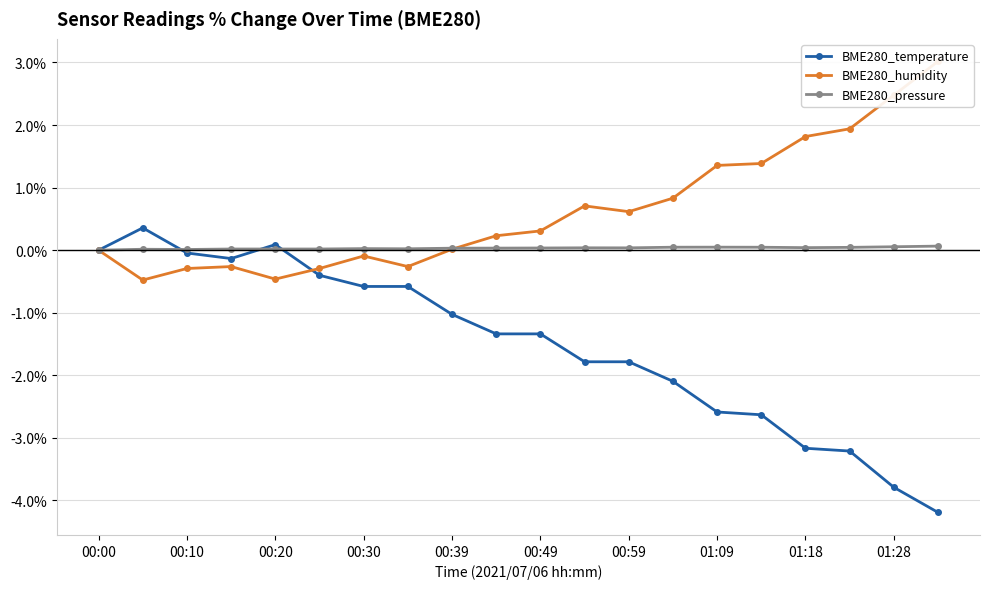

What are all the series names shown in the legend?

BME280_temperature, BME280_humidity, BME280_pressure